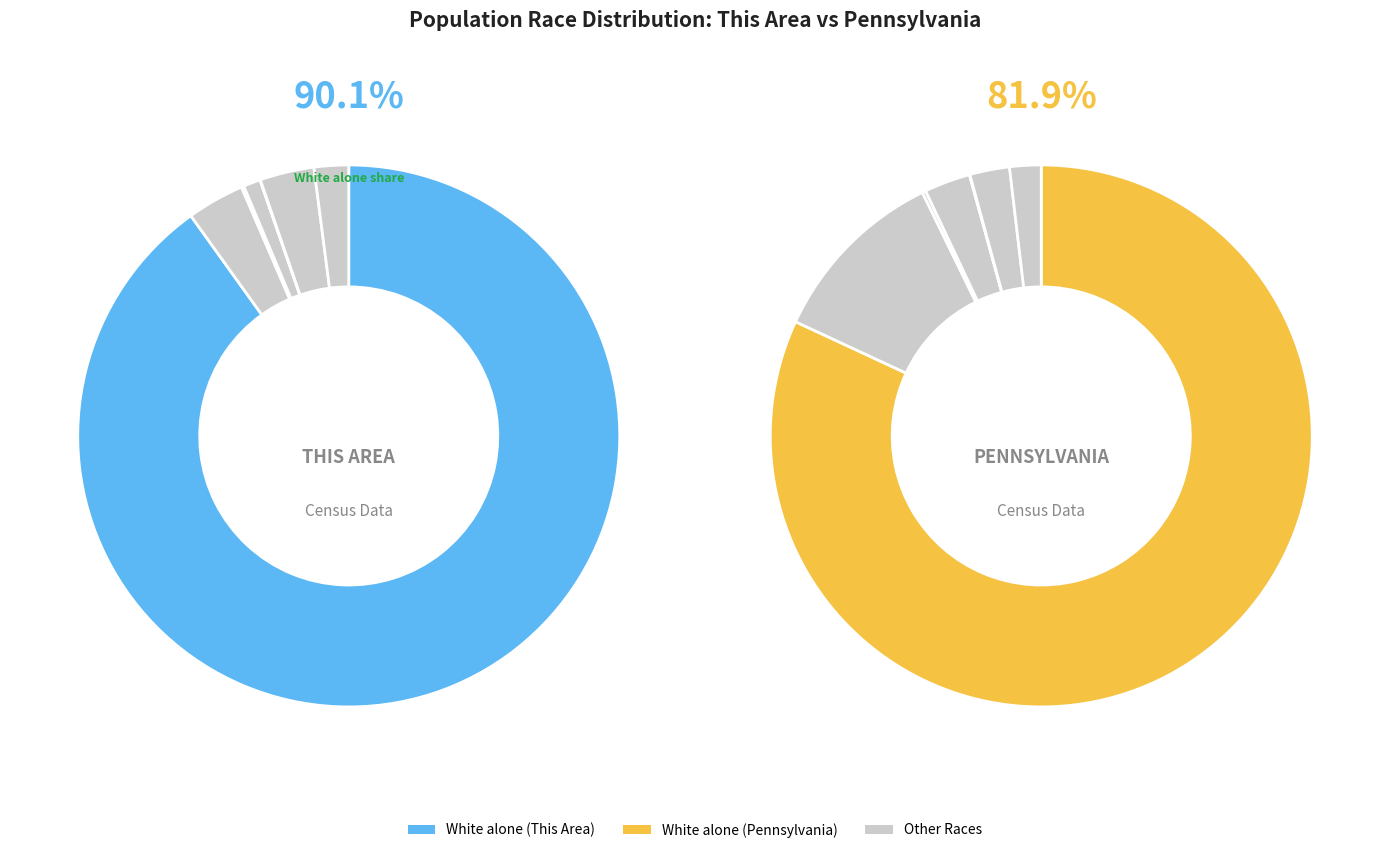

Does White alone account for over 50% of the chart?

Yes